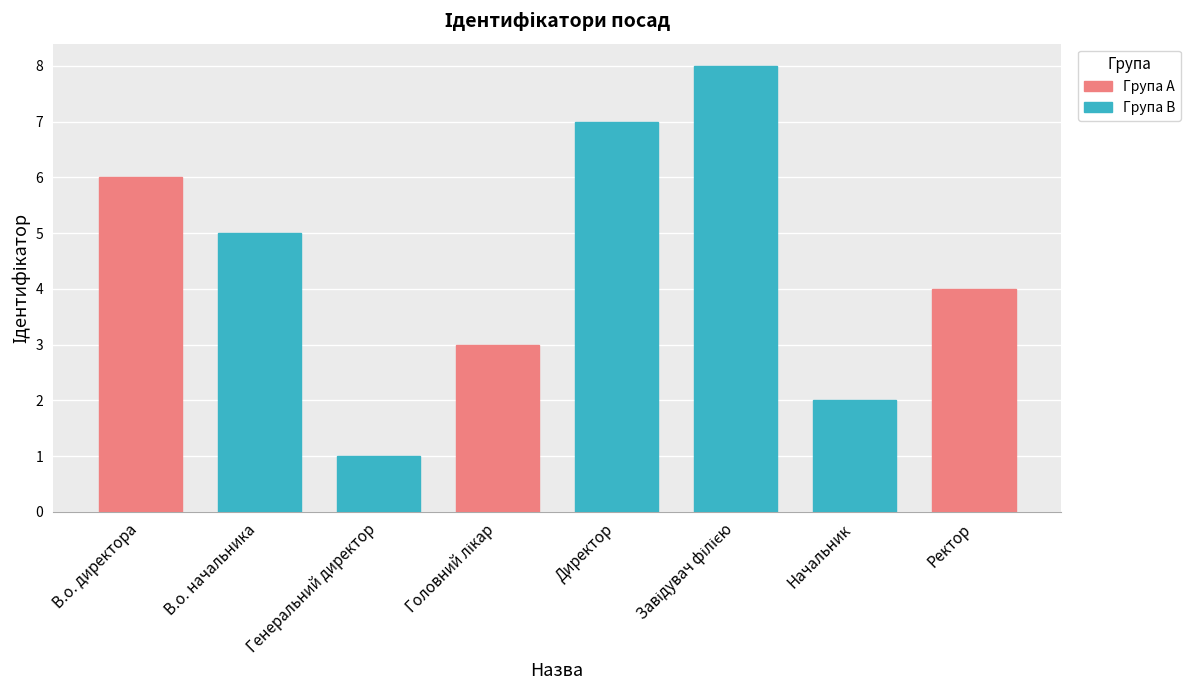

How many bars are there in total?

8